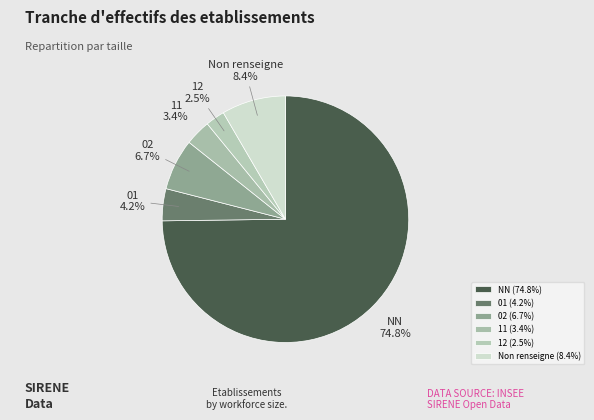

Which has a higher value, NN or 12?

NN